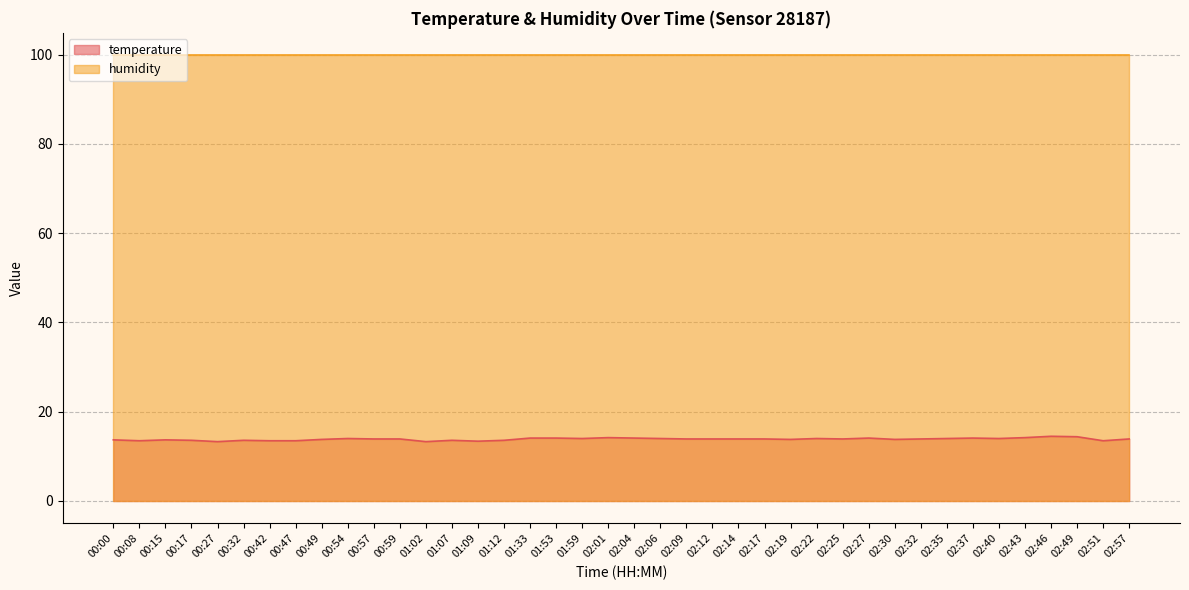

What is the maximum value for humidity?

99.9